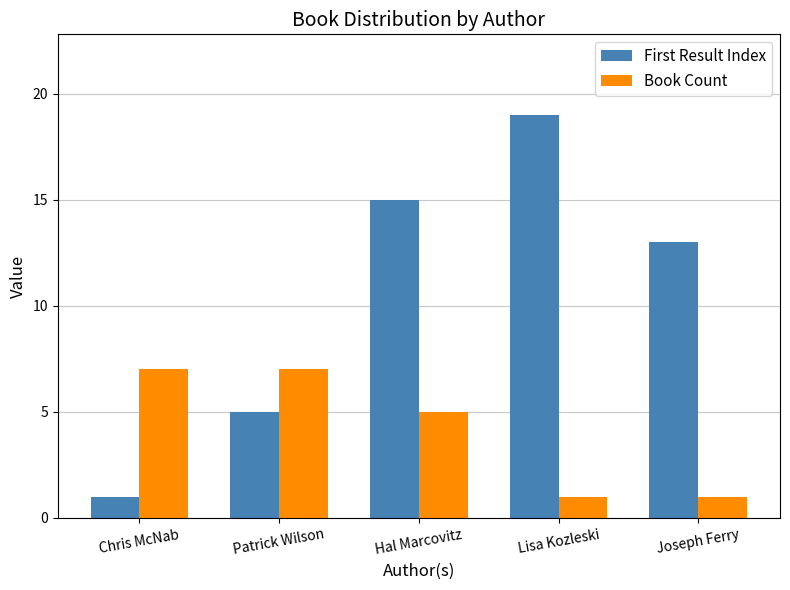

What are all the series names shown in the legend?

First Result Index, Book Count